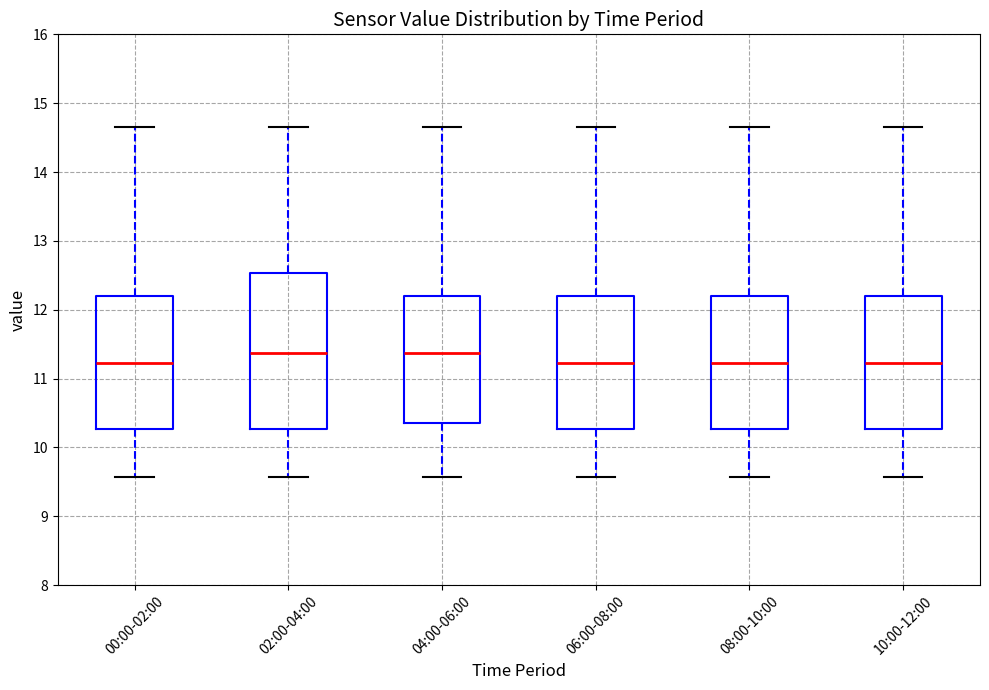

Which box is the tallest, from its lower edge to its upper edge?

02:00-04:00